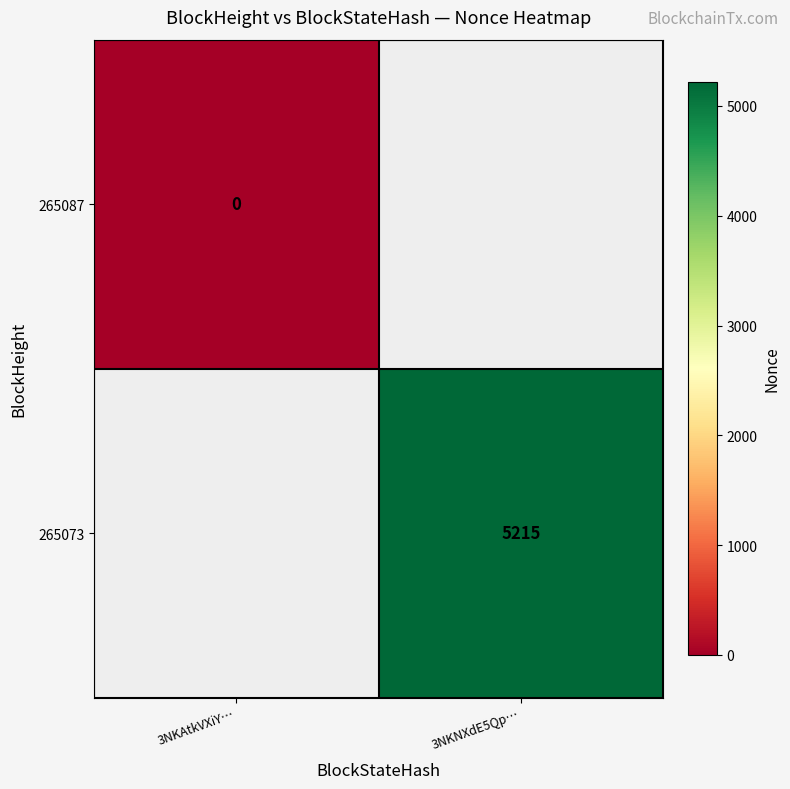

True or false: 265073 has a value of 5215 at 3NKNXdE5Qp….

True